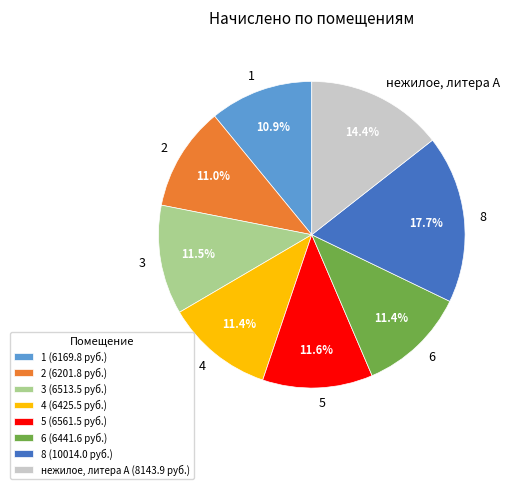

Does 1 represent more than half of the total?

No